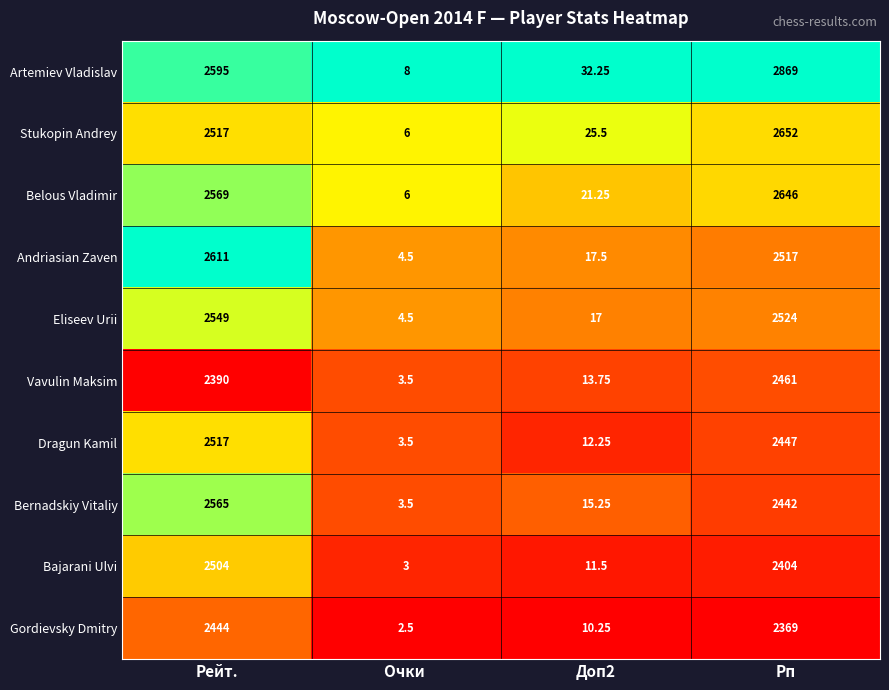

Which series changed the most between Очки  and Доп2?

Artemiev Vladislav